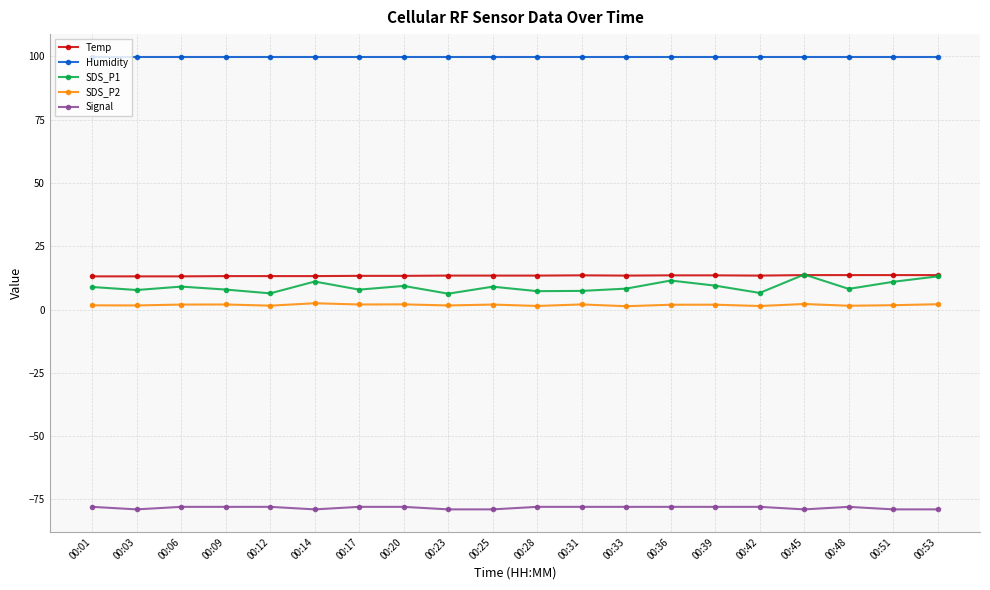

True or false: Temp and SDS_P2 cross at least once.

False